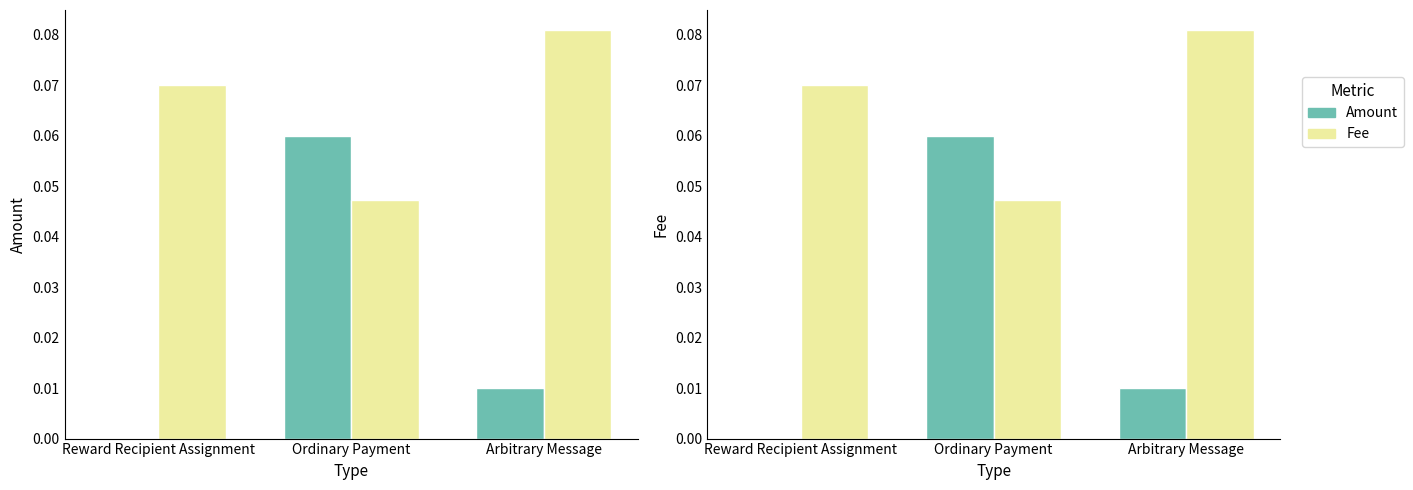

Reading right to left, extract all data points from this chart.

Amount: Arbitrary Message=0.0	Ordinary Payment=0.1	Reward Recipient Assignment=0.0
Fee: Arbitrary Message=0.1	Ordinary Payment=0.0	Reward Recipient Assignment=0.1